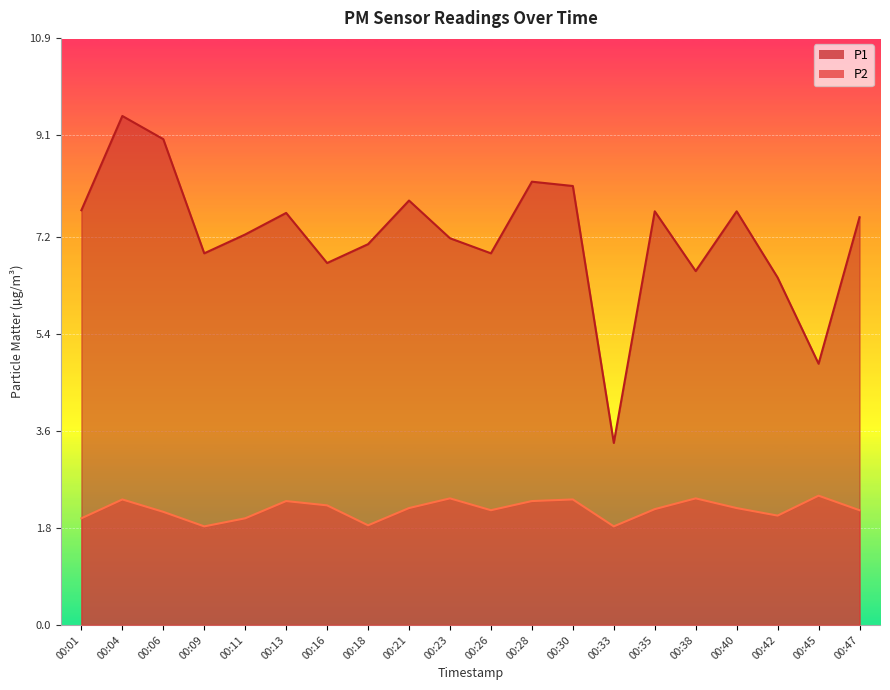

What is the value of the P1 point at the 9th from the left?

7.9